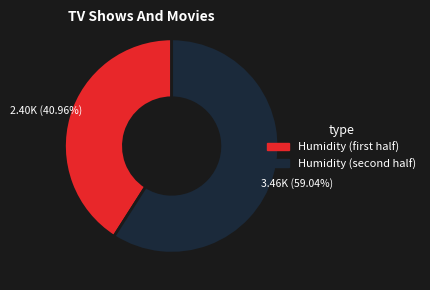

Does any single category account for the majority?

Yes